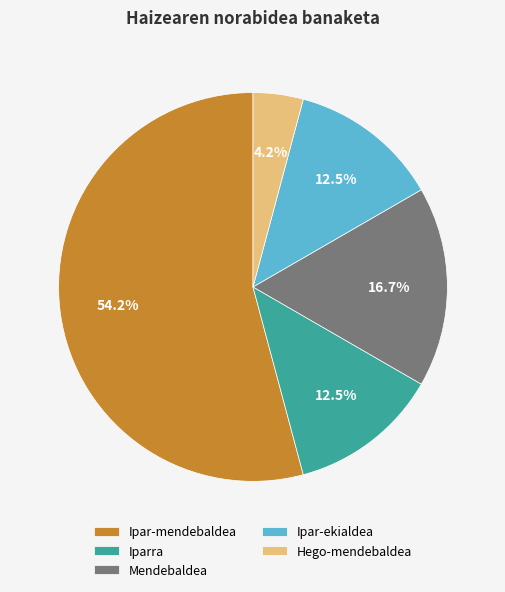

What is the smallest slice in the pie chart?

Hego-mendebaldea